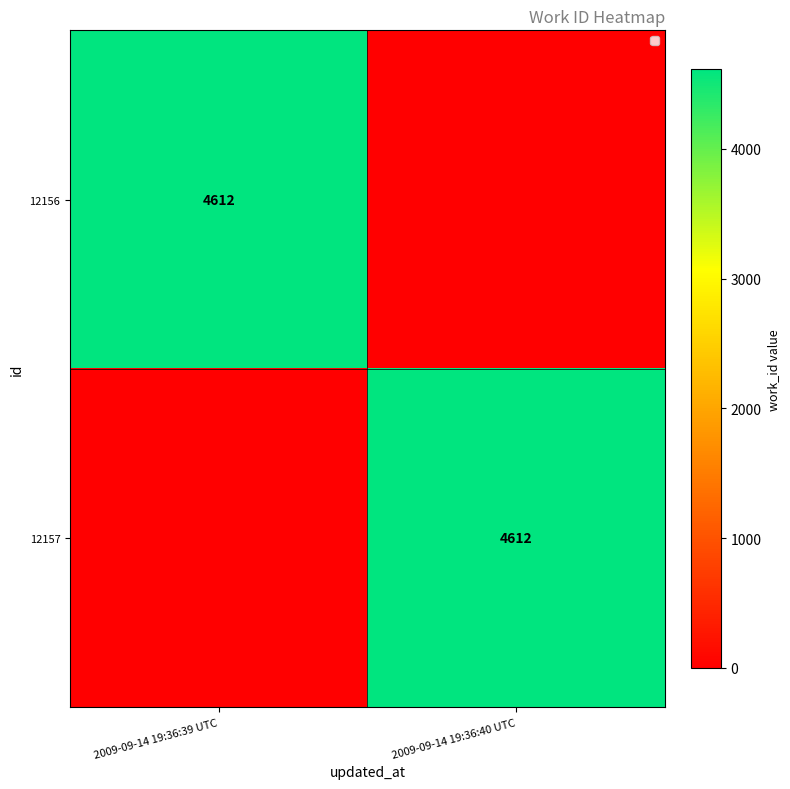

Is it true that 12156 equals 4612 at 2009-09-14 19:36:39 UTC?

True